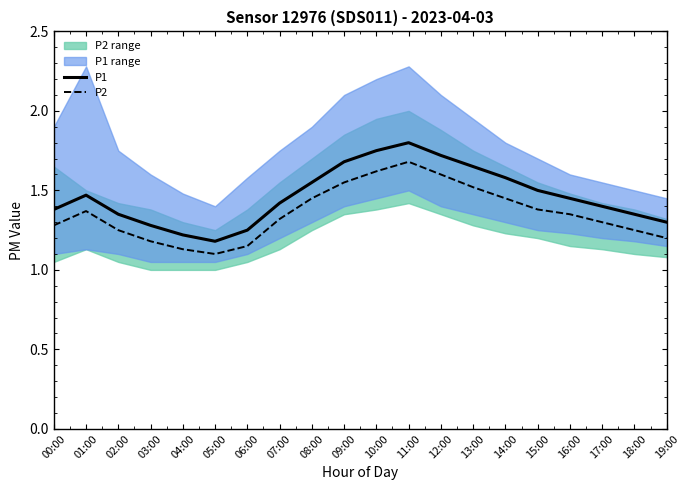

List the labels in order of P1 value, smallest first.

05:00, 04:00, 06:00, 03:00, 19:00, 02:00, 18:00, 00:00, 17:00, 07:00, 16:00, 01:00, 15:00, 08:00, 14:00, 13:00, 09:00, 12:00, 10:00, 11:00